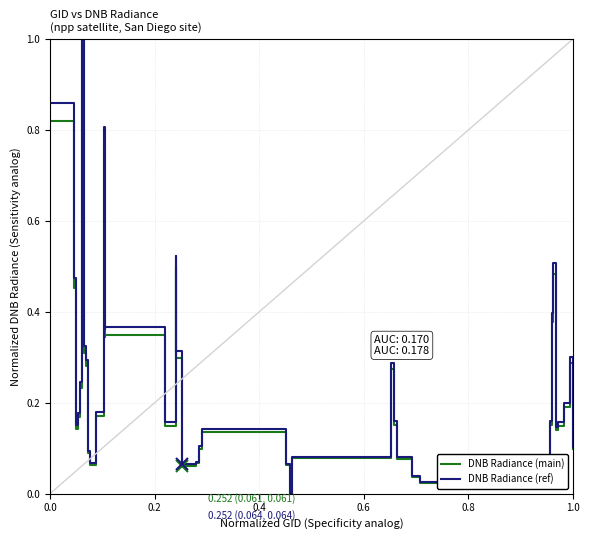

What is the maximum value for DNB Radiance (main)?

1.0